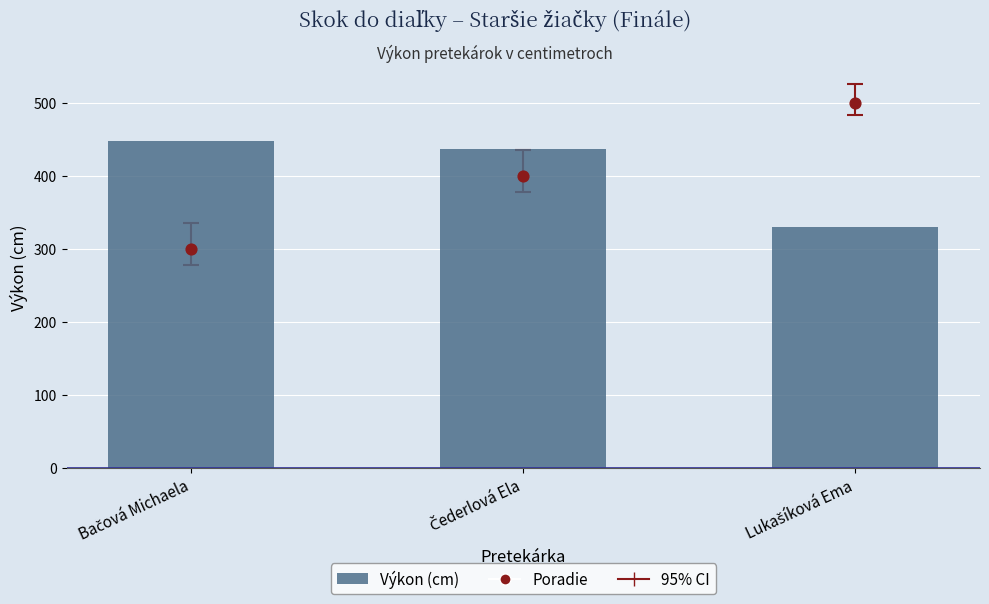

Which series has the widest spread of Y values?

Poradie (×100 + 200)